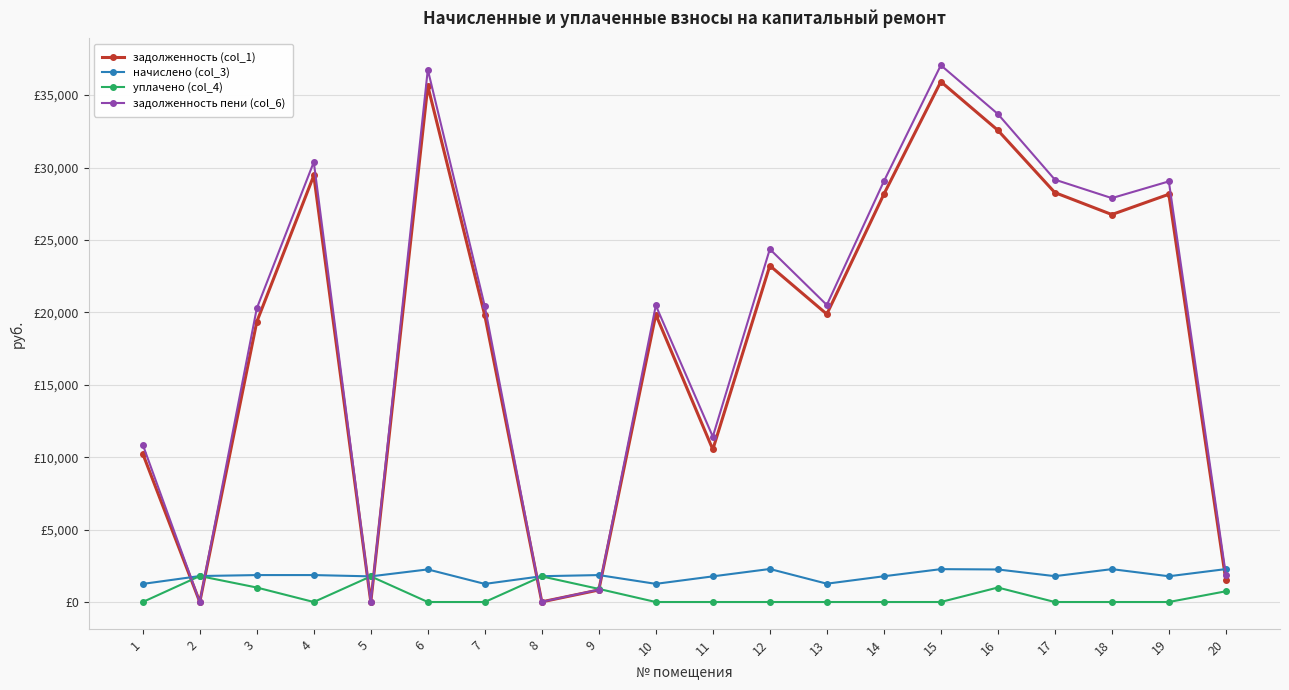

What value does the начислено (col_3) series have at 8?

1781.9